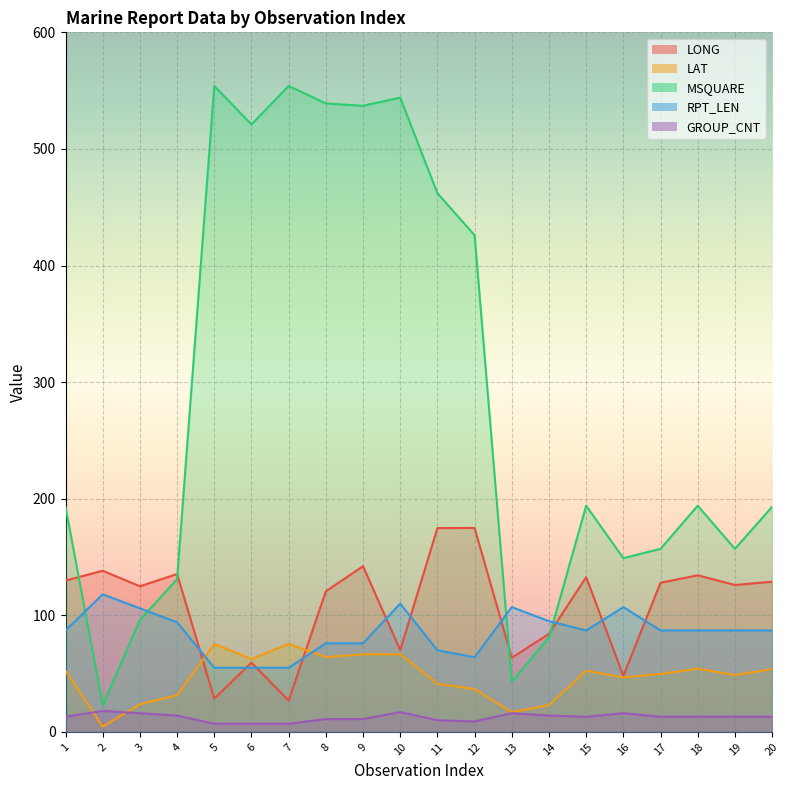

Reading left to right, list all the values displayed in this chart.

LONG: 129.8	138.2	124.9	135.4	28.6	59.4	26.9	120.6	142.1	70.2	174.8	174.9	63.6	84.1	132.7	48.1	127.9	134.3	126.0	128.8
LAT: 52.4	4.5	23.7	31.5	75.4	62.5	75.4	64.2	66.5	66.6	41.3	36.7	17.0	22.9	52.5	46.7	49.7	54.2	48.8	53.8
MSQUARE: 193.0	23.0	96.0	131.0	554.0	521.0	554.0	539.0	537.0	544.0	462.0	426.0	43.0	81.0	194.0	149.0	157.0	194.0	157.0	193.0
RPT_LEN: 87.0	118.0	106.0	94.0	55.0	55.0	55.0	76.0	76.0	110.0	70.0	64.0	107.0	95.0	87.0	107.0	87.0	87.0	87.0	87.0
GROUP_CNT: 13.0	18.0	16.0	14.0	7.0	7.0	7.0	11.0	11.0	17.0	10.0	9.0	16.0	14.0	13.0	16.0	13.0	13.0	13.0	13.0